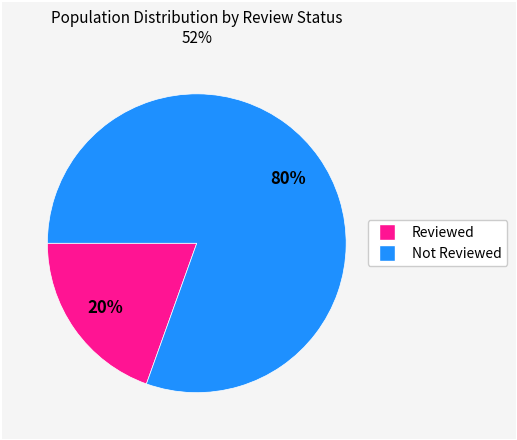

How many segments does this pie chart have?

2